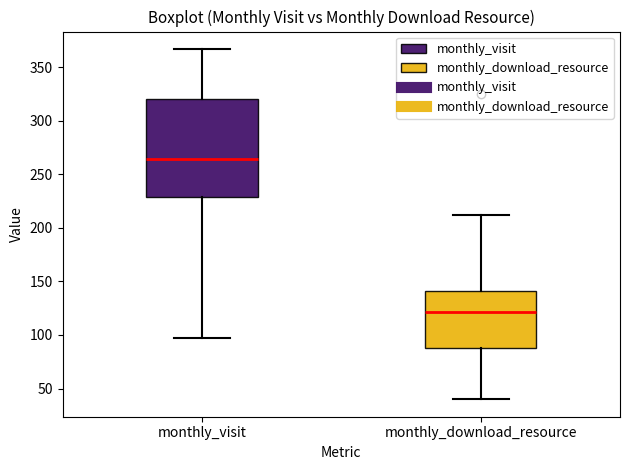

Which box's median line is the highest?

monthly_visit